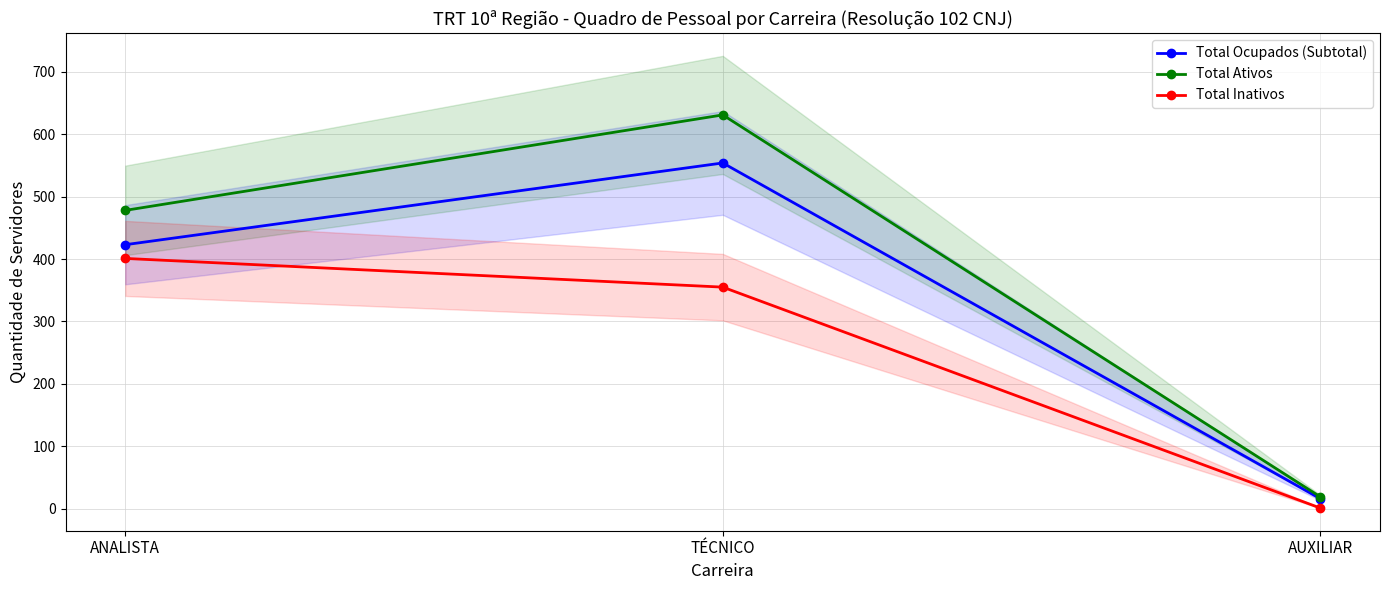

Where is Total Ativos nearest to the value 325?

ANALISTA